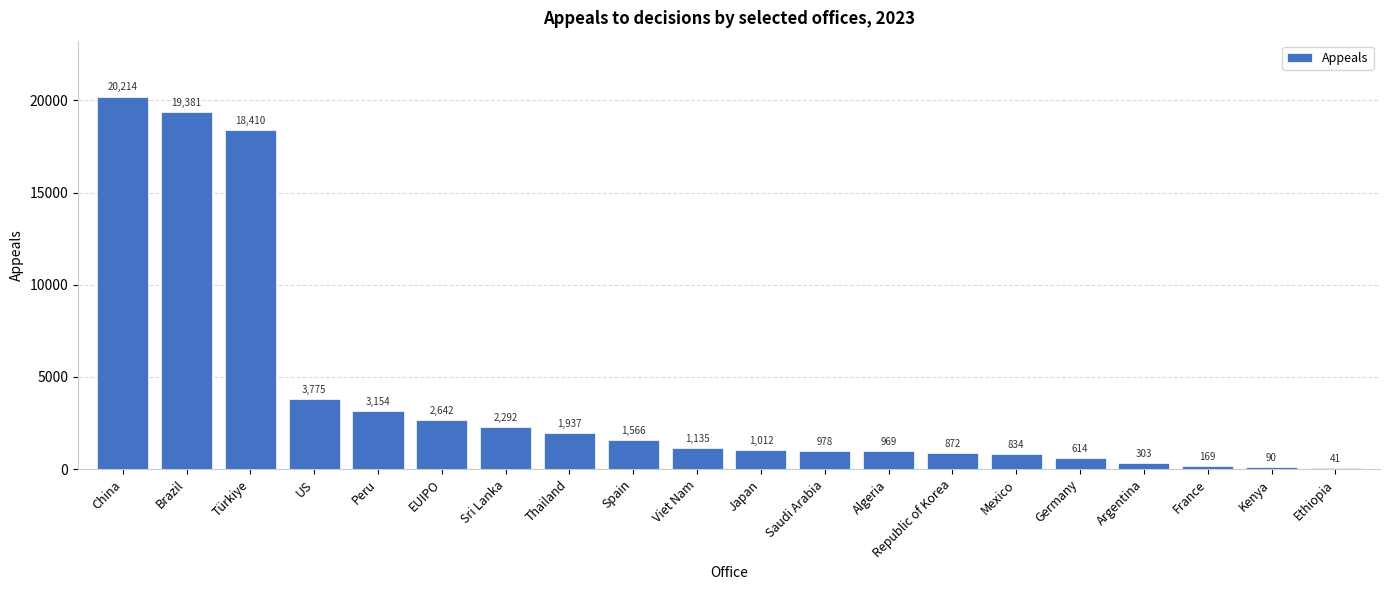

True or false: the data shows 1012 at Japan.

True